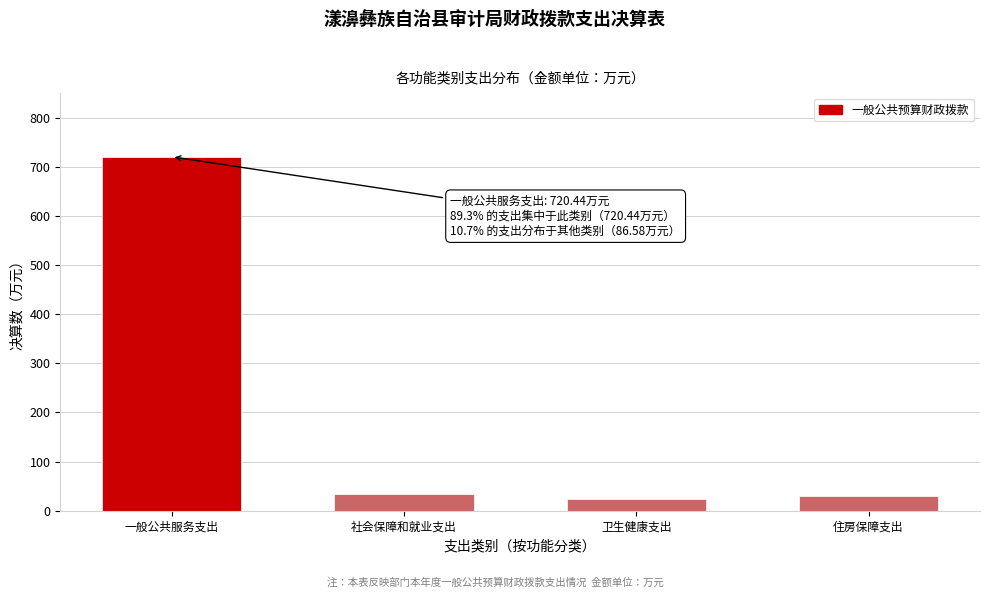

Reading right to left, extract all data points from this chart.

住房保障支出=29.0	卫生健康支出=22.9	社会保障和就业支出=34.7	一般公共服务支出=720.4